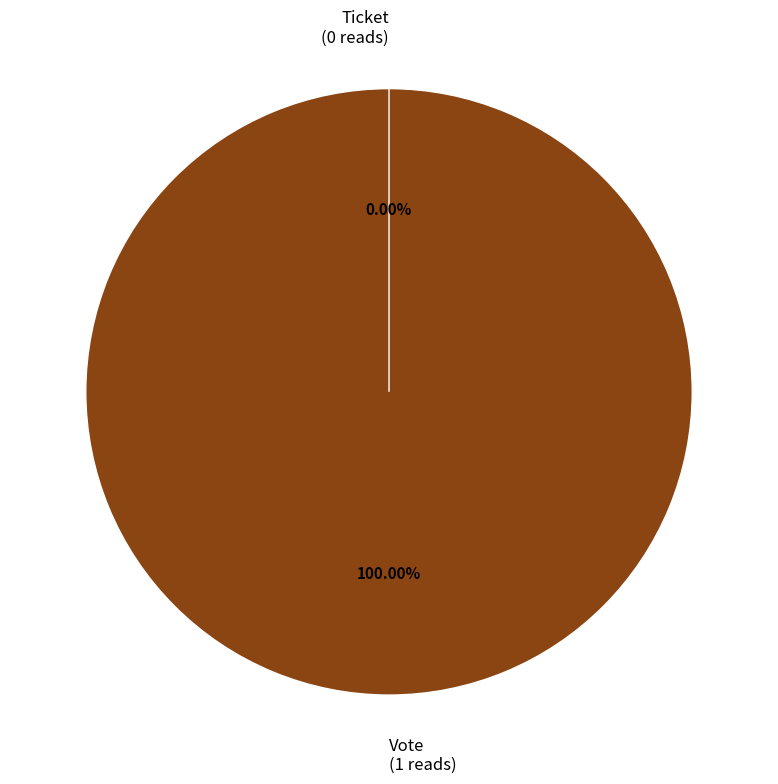

How many segments does this pie chart have?

2